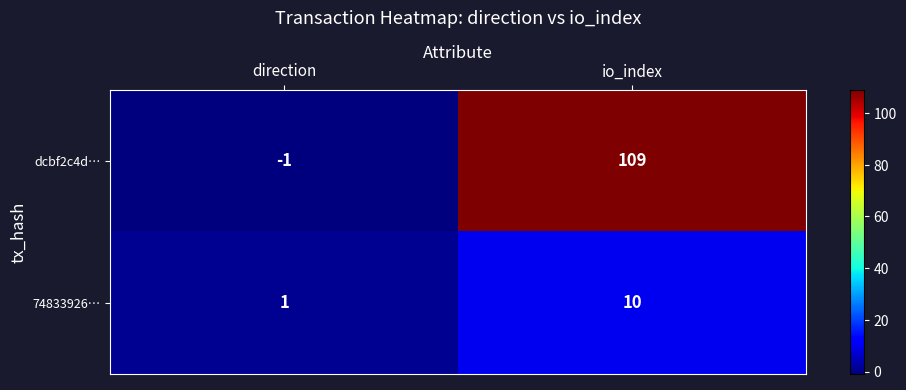

What is the sum of all 74833926… values?

11